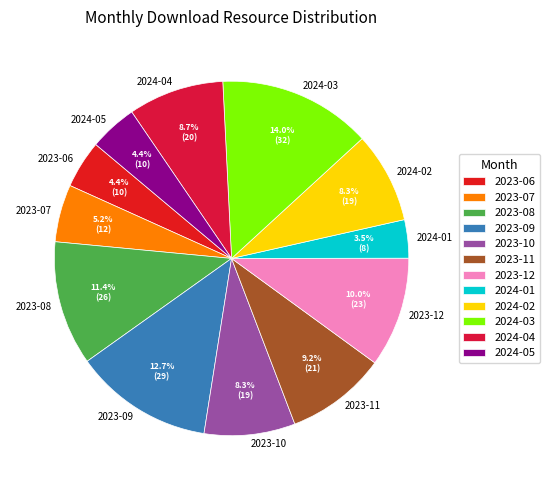

To the nearest percent, what is the difference between the largest and smallest slice percentages?

10%